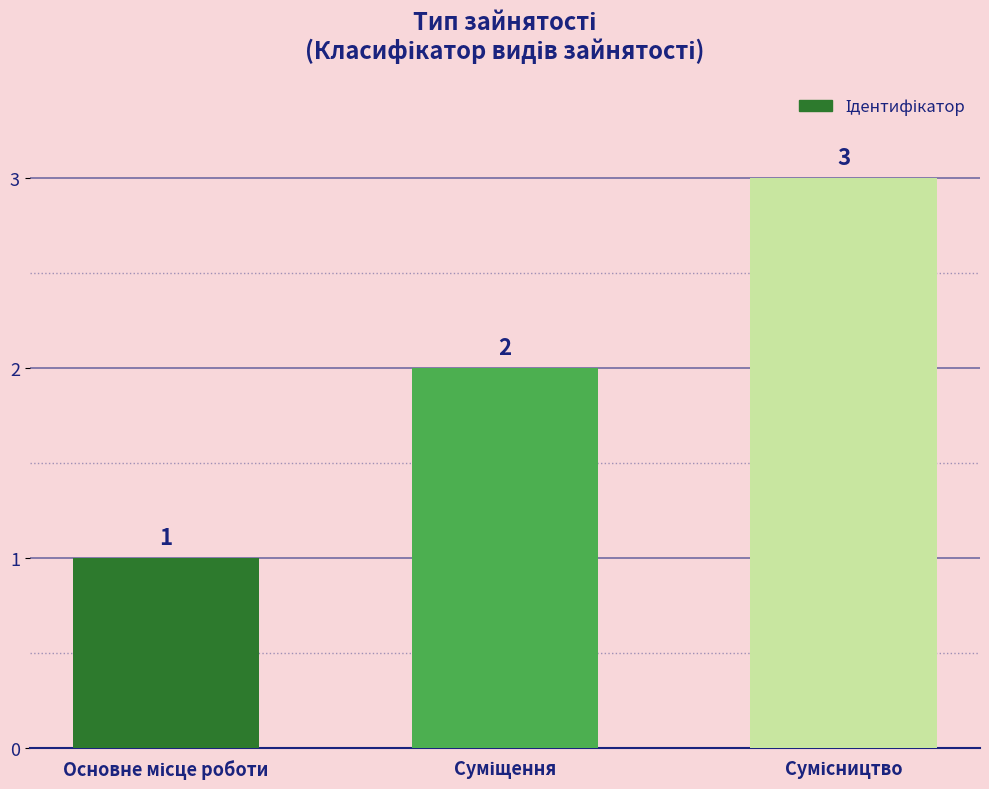

How many values are below 2?

1